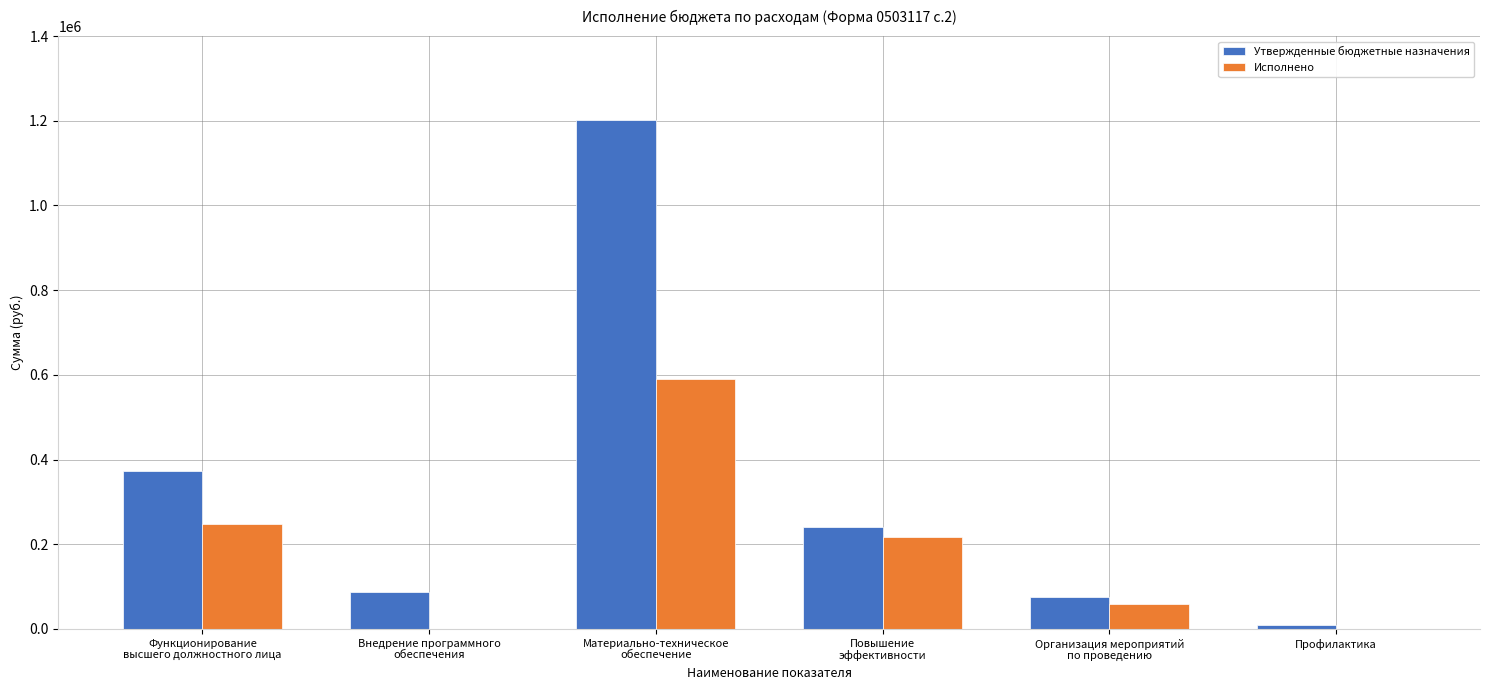

Which category has the highest value in the Утвержденные бюджетные назначения series?

Материально-техническое
обеспечение